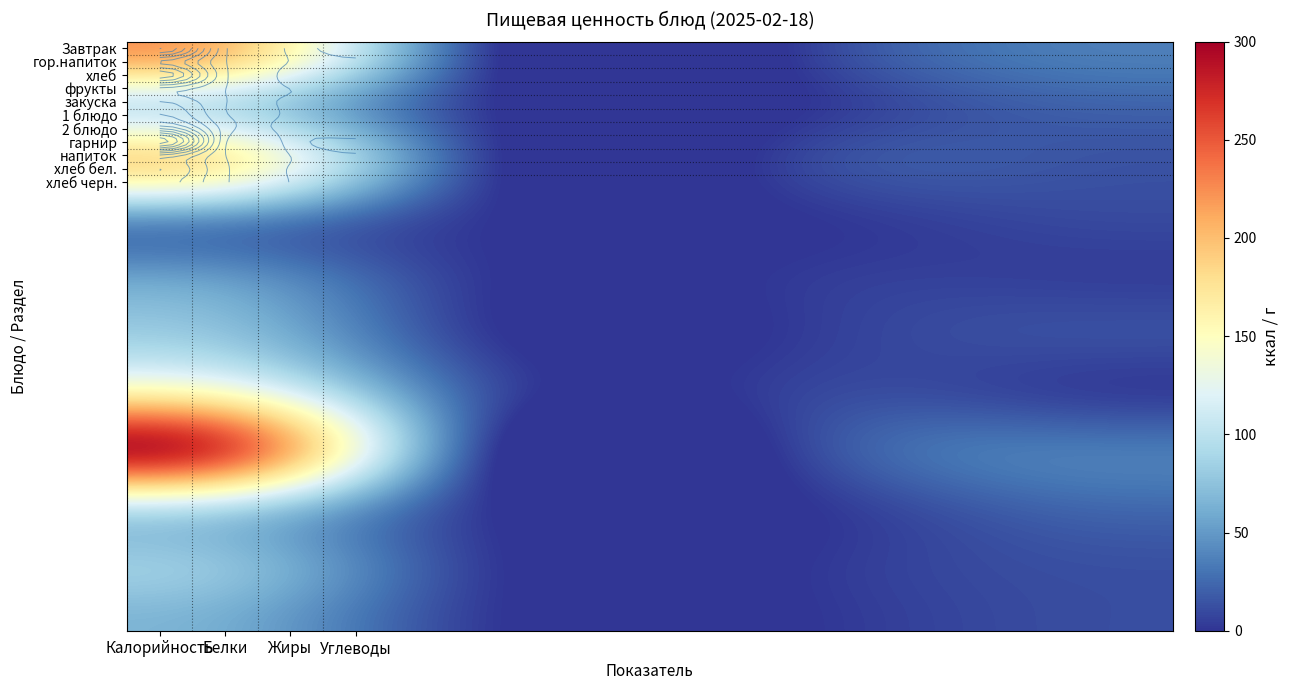

What is the difference between the 1 блюдо values at Жиры and Калорийность?

79.5